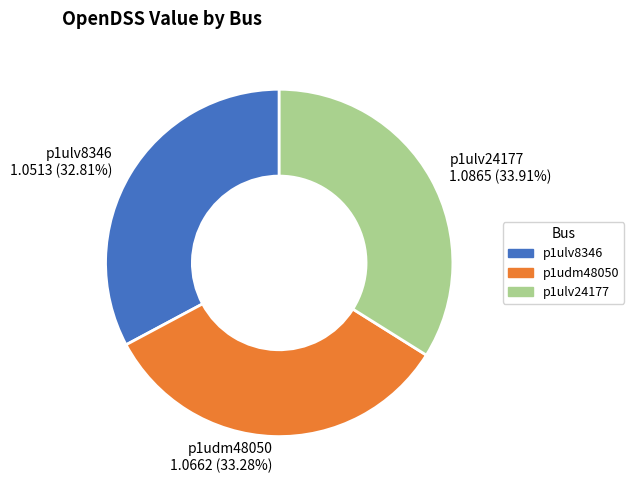

To the nearest percent, what percentage of the pie is p1ulv8346?

33%